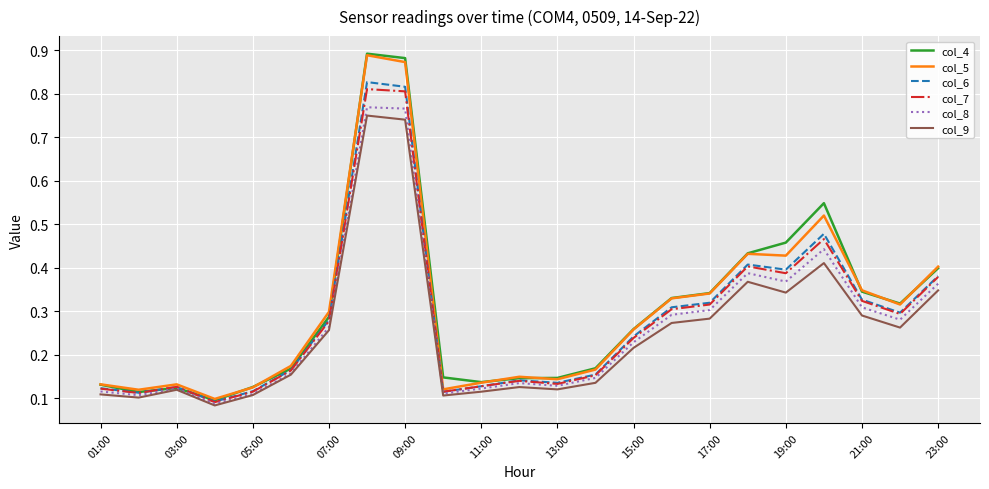

True or false: col_5 and col_8 intersect in this chart.

False